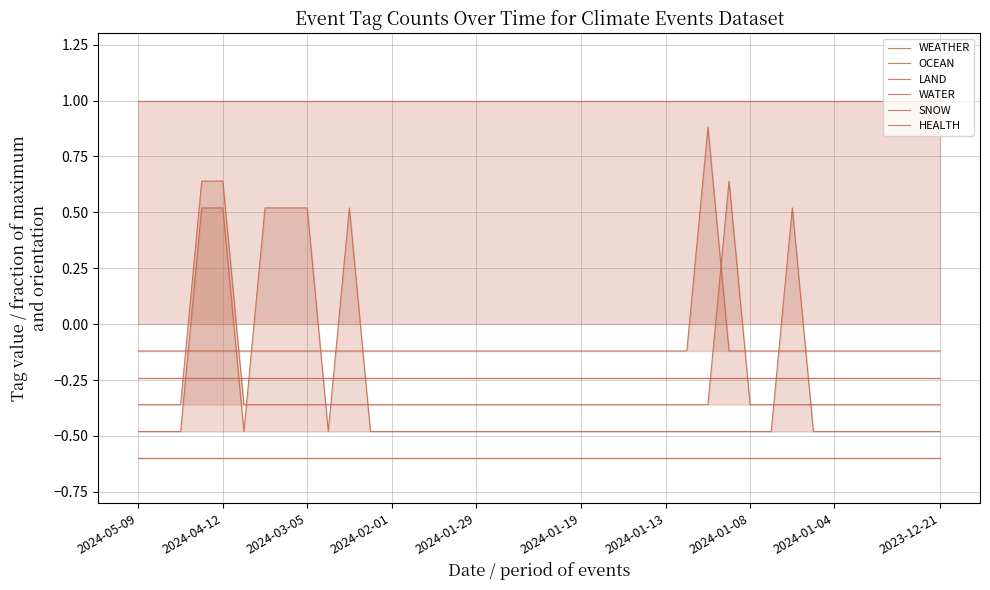

Which category has the lowest value in the OCEAN series?

2024-05-09